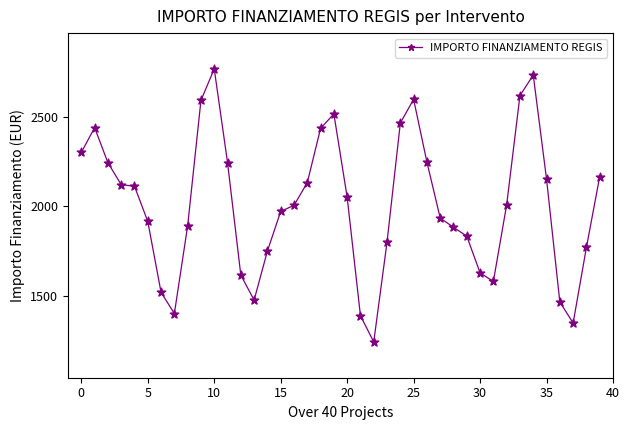

What is the value of the 32nd point from the left?

1579.5